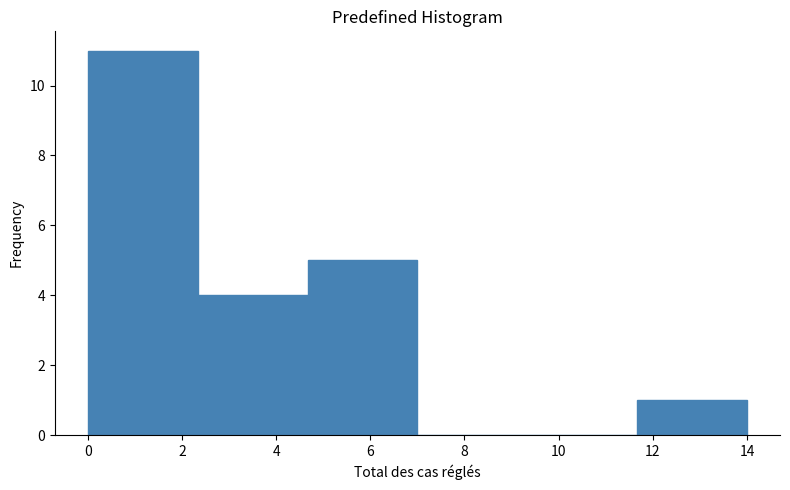

How tall is the bar that spans 11.6 to 14.0 on the x-axis? Neither the bar edges nor the heights are printed on the chart, so give them approximately, as read against the axes.

1